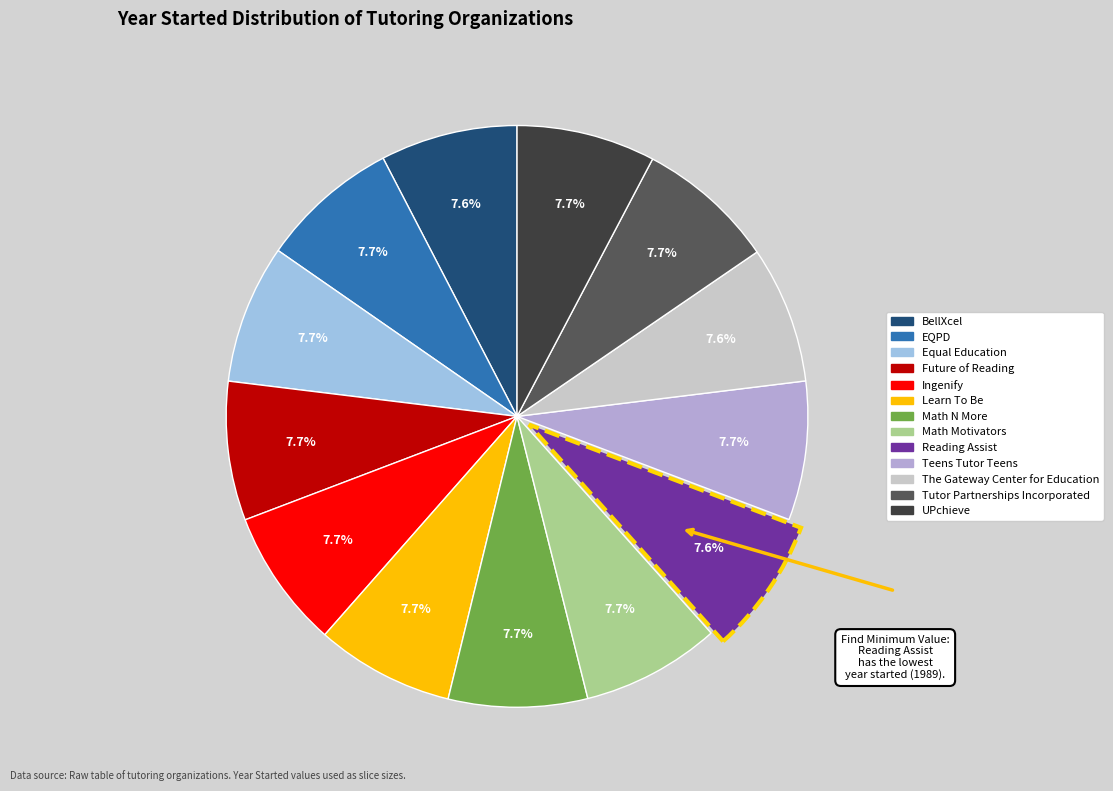

To the nearest percent, what is the average slice percentage?

8%